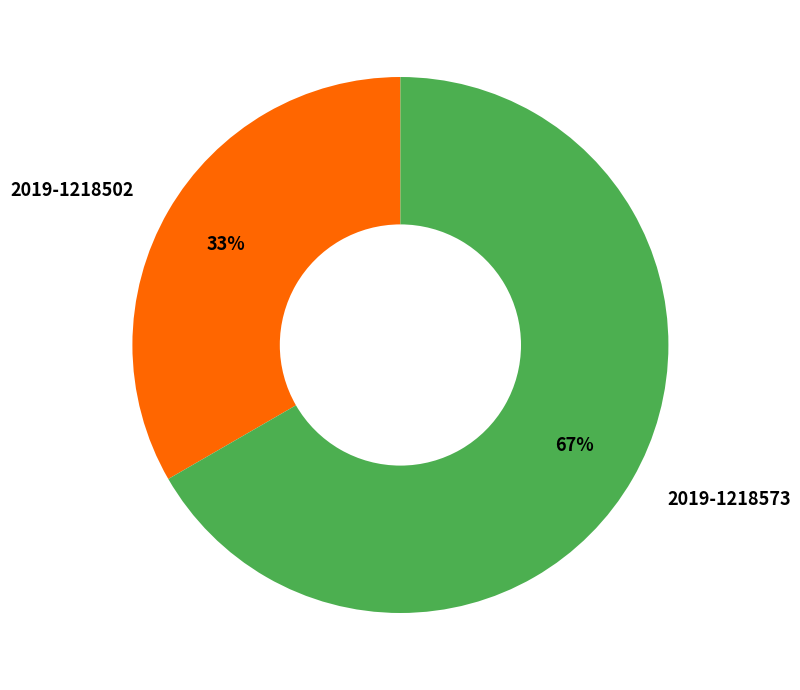

Do 2019-1218502 and 2019-1218573 together represent more than half of the pie?

Yes